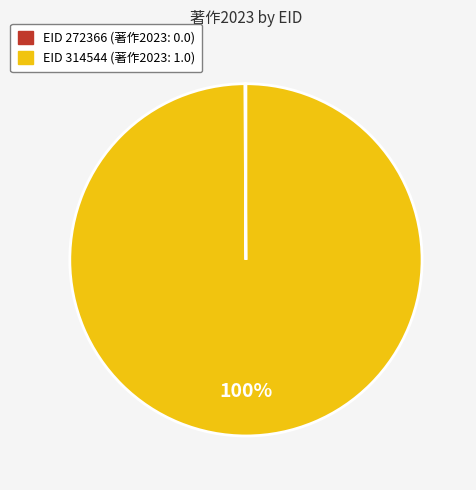

Is there any slice that represents more than half of the pie?

Yes